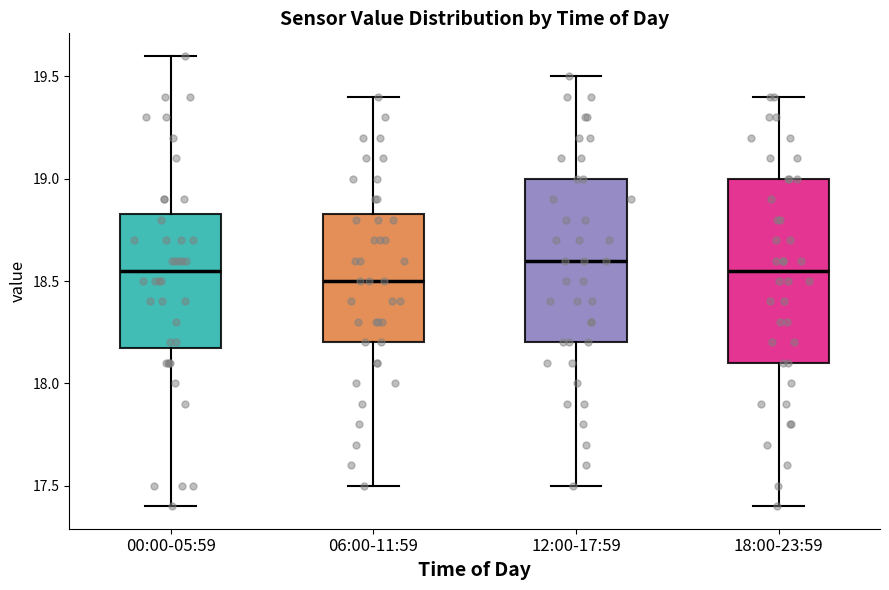

Reading left to right, transcribe this box plot: for each box, give where its median line is, the range the box spans, and where its two whiskers end, as read against the y-axis. The values are not printed on the chart, so give them approximately, as read against the axis.

00:00-05:59: median 18.55, box 18.20 to 18.85, whiskers 17.40 to 19.60
06:00-11:59: median 18.50, box 18.20 to 18.85, whiskers 17.50 to 19.40
12:00-17:59: median 18.60, box 18.20 to 19.00, whiskers 17.50 to 19.50
18:00-23:59: median 18.55, box 18.10 to 19.00, whiskers 17.40 to 19.40